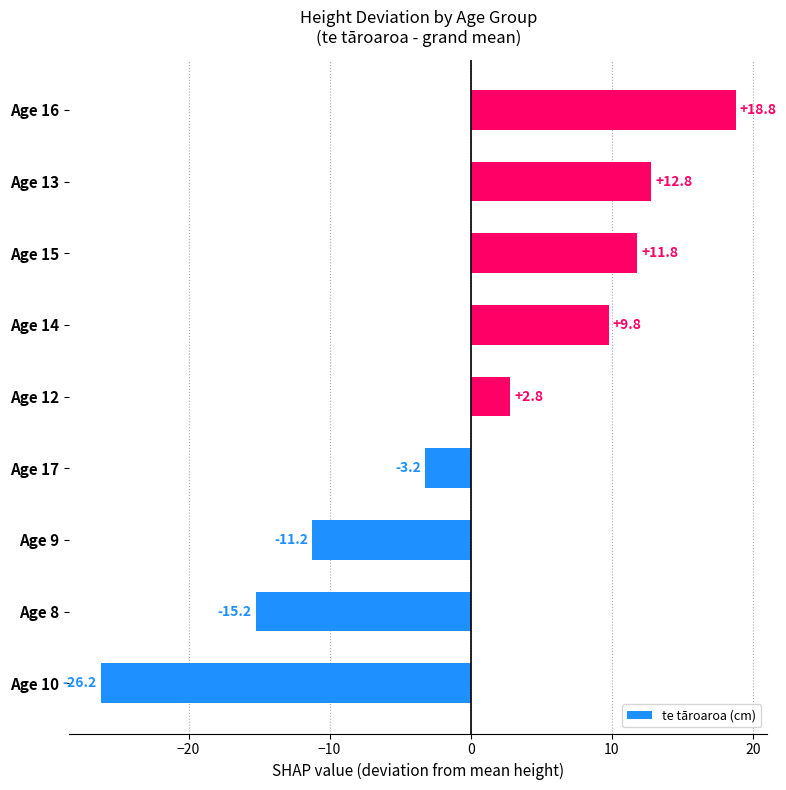

Rank the categories by value from highest to lowest.

Age 16, Age 13, Age 15, Age 14, Age 12, Age 17, Age 9, Age 8, Age 10